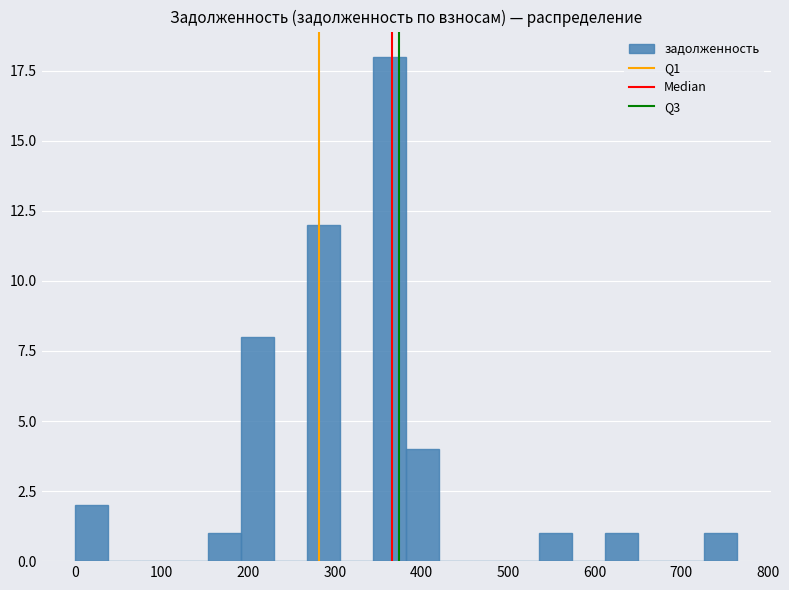

Read against the x-axis, roughly where is the centre of the tallest bar?

360